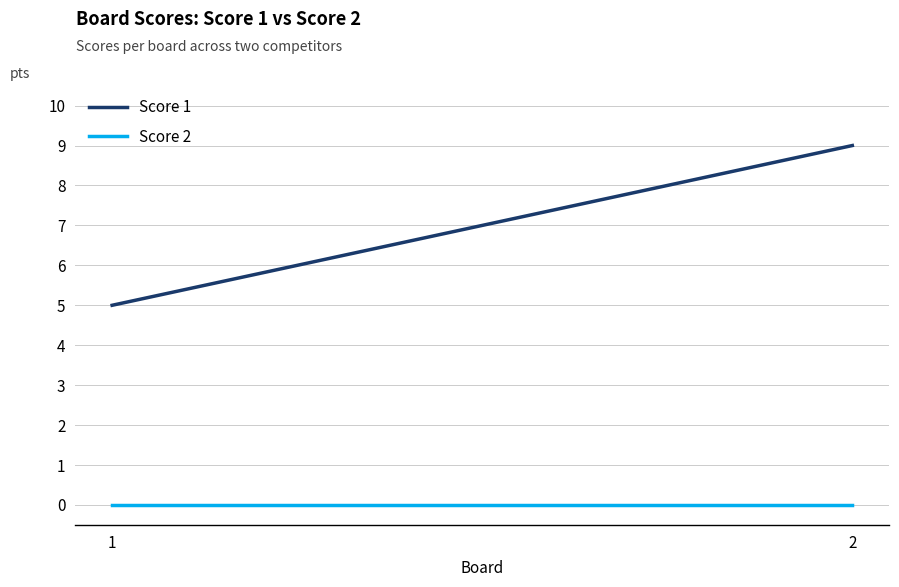

Reading left to right, extract all data points from this chart.

Score 1: 1=5	2=9
Score 2: 1=0	2=0